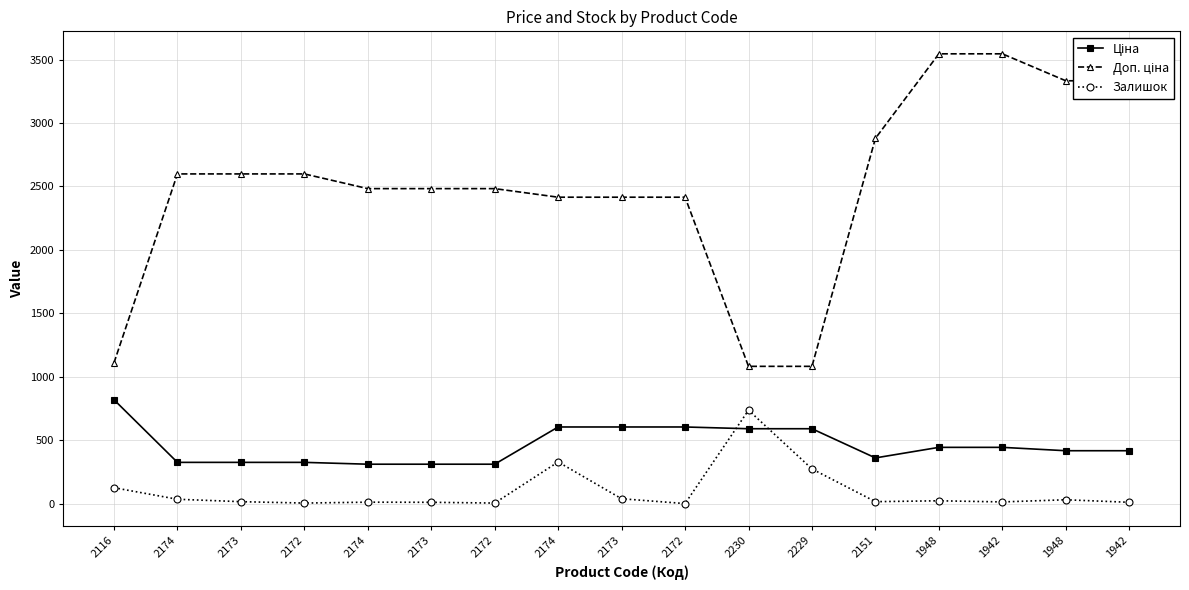

Which series has the widest spread of values?

Доп. ціна